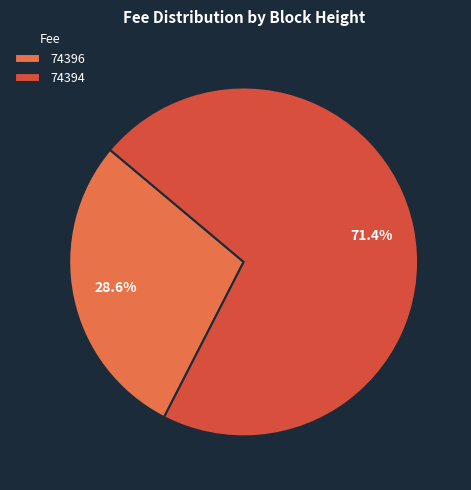

To the nearest percent, what is the difference between the 74396 and 74394 slice percentages?

43%